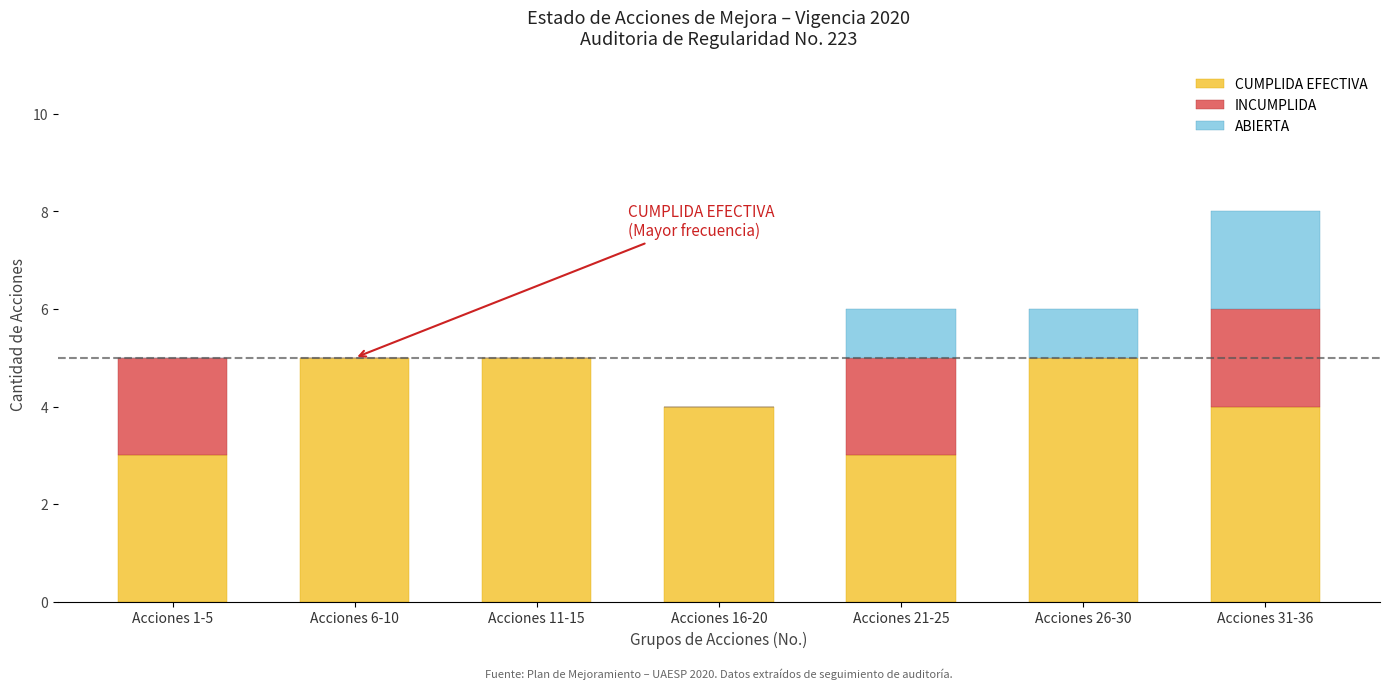

What is the sum of the CUMPLIDA EFECTIVA values at Acciones 31-36 and Acciones 6-10?

9